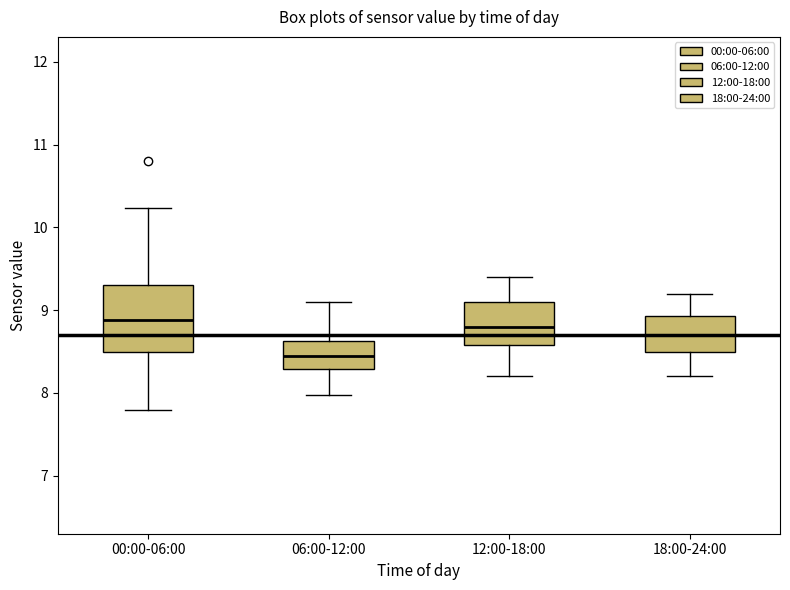

Reading left to right, transcribe this box plot: for each box, give where its median line is, the range the box spans, and where its two whiskers end, as read against the y-axis. The values are not printed on the chart, so give them approximately, as read against the axis.

00:00-06:00: median 8.9, box 8.5 to 9.3, whiskers 7.8 to 10.2
06:00-12:00: median 8.5, box 8.3 to 8.6, whiskers 8.0 to 9.1
12:00-18:00: median 8.8, box 8.6 to 9.1, whiskers 8.2 to 9.4
18:00-24:00: median 8.7, box 8.5 to 8.9, whiskers 8.2 to 9.2